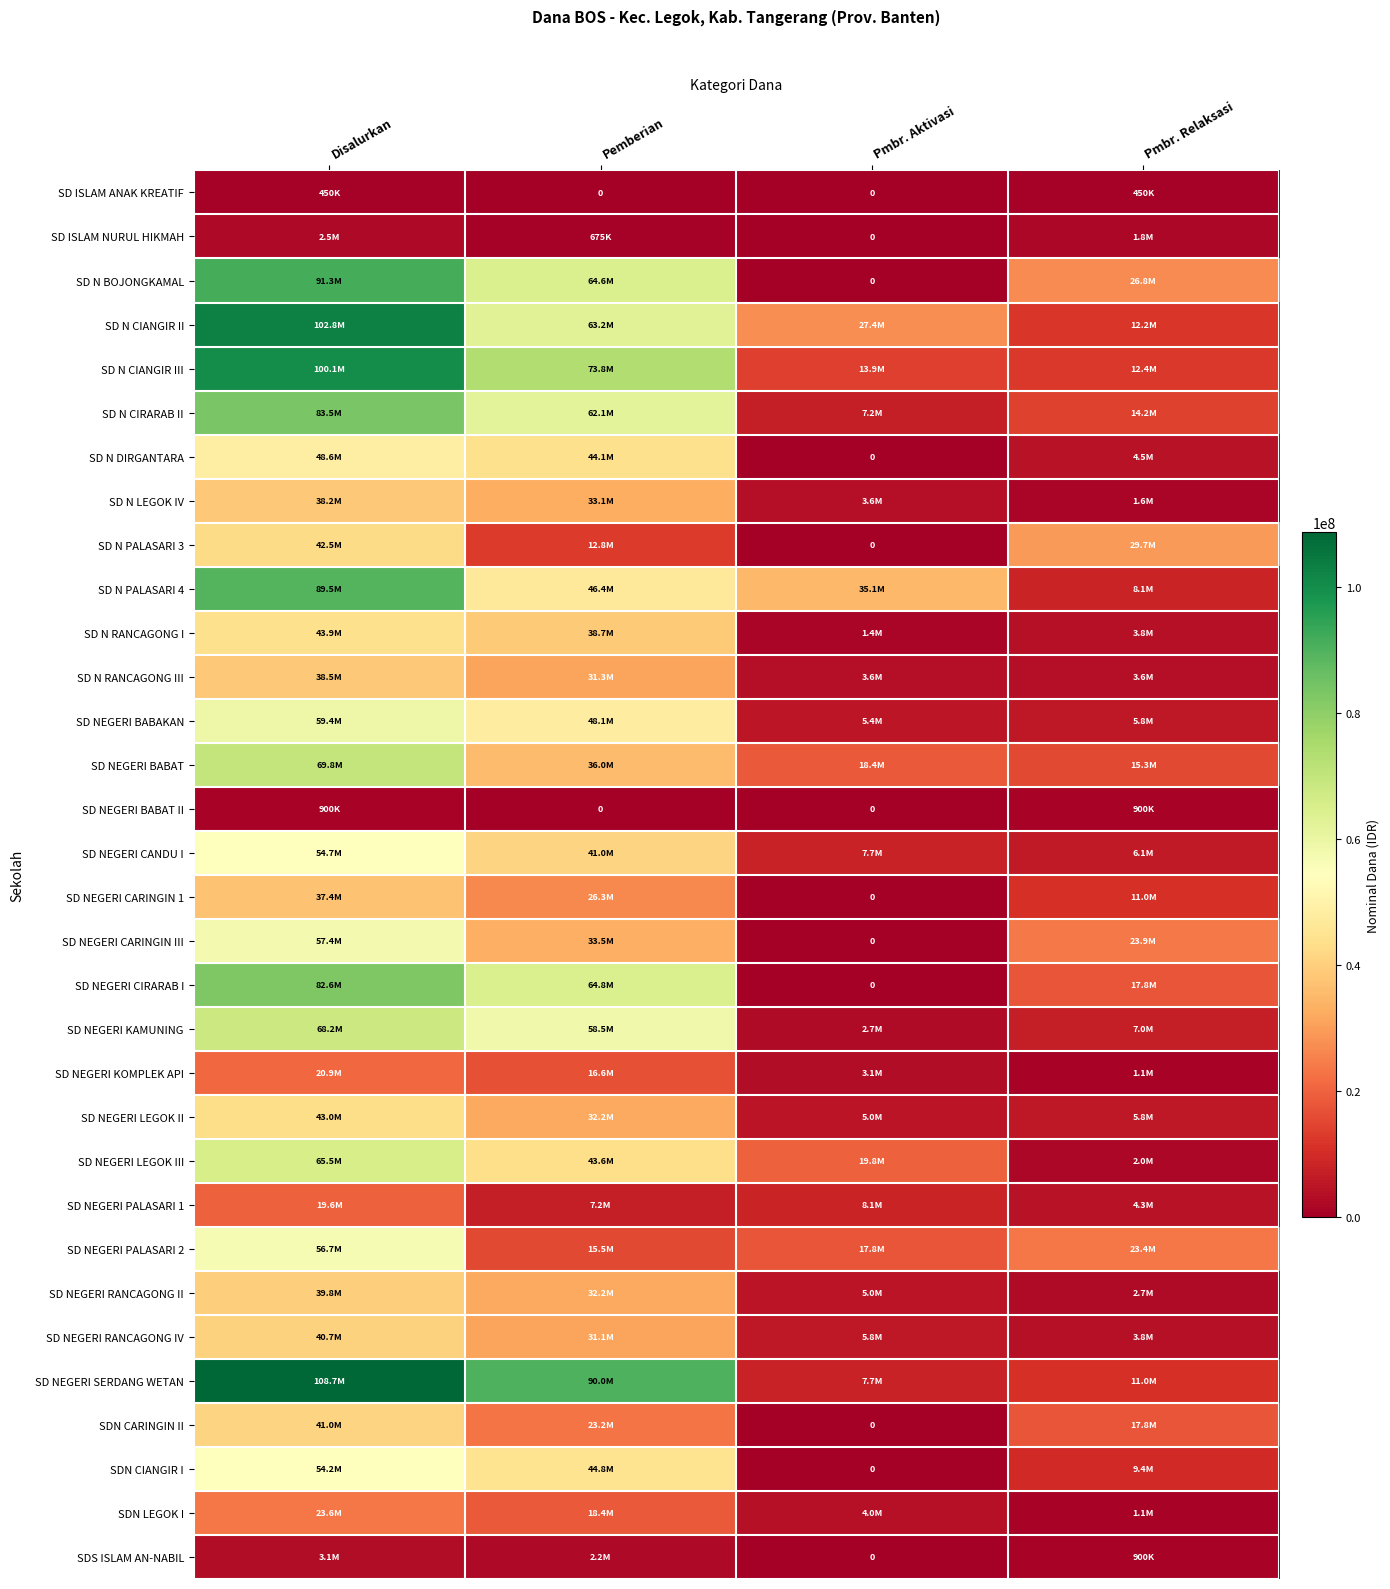

What is the total value across all series at Disalurkan?

1629000000